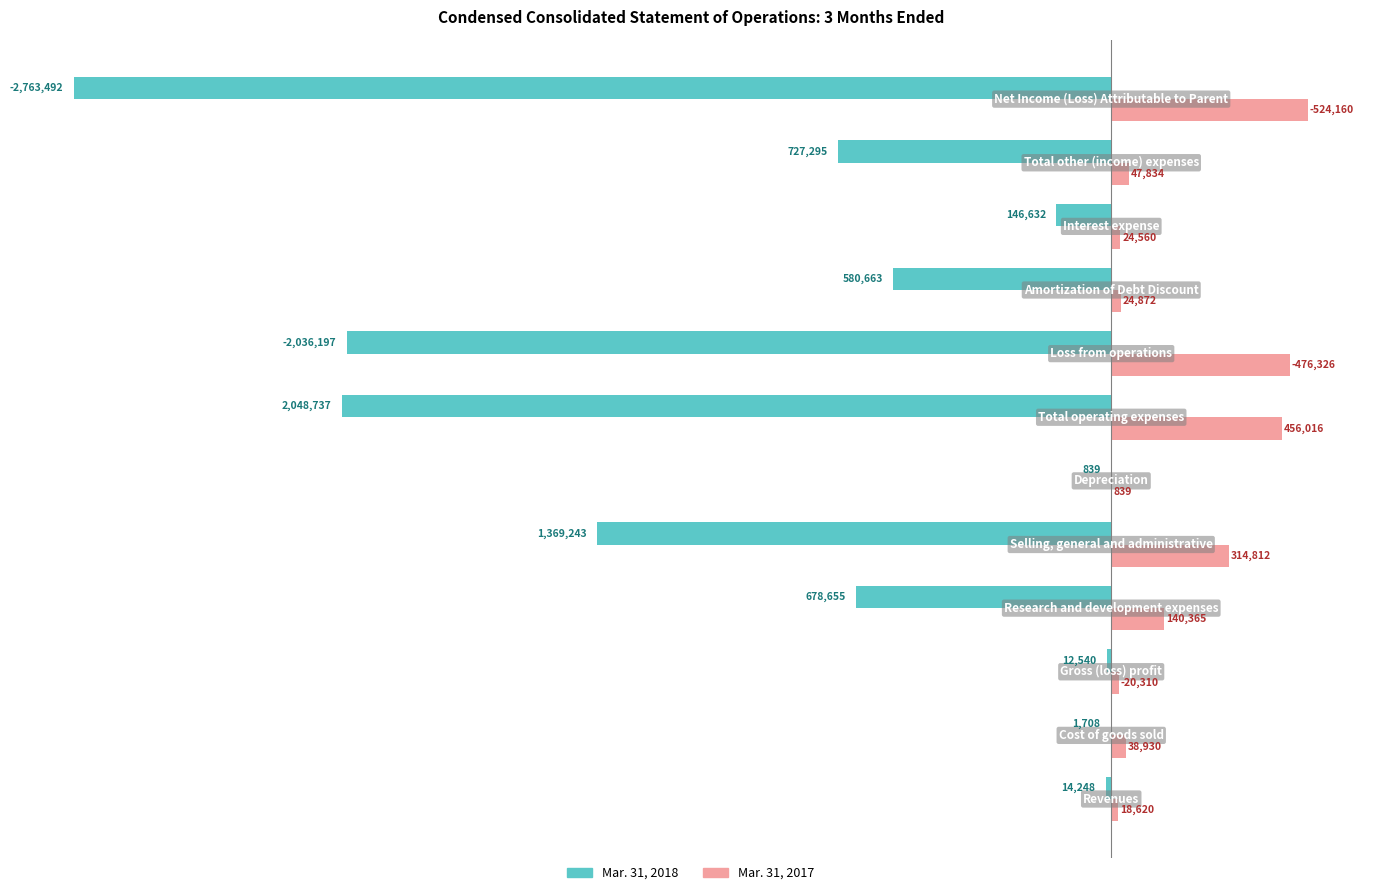

What is the highest value of the Mar. 31, 2018 series?

-839